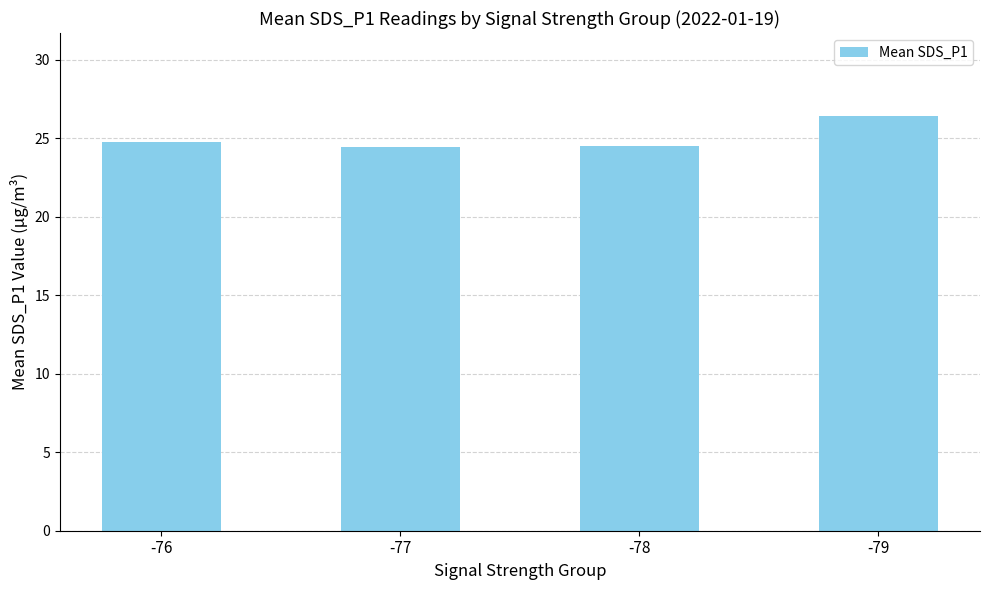

At which category does the chart reach its peak across all series?

-79